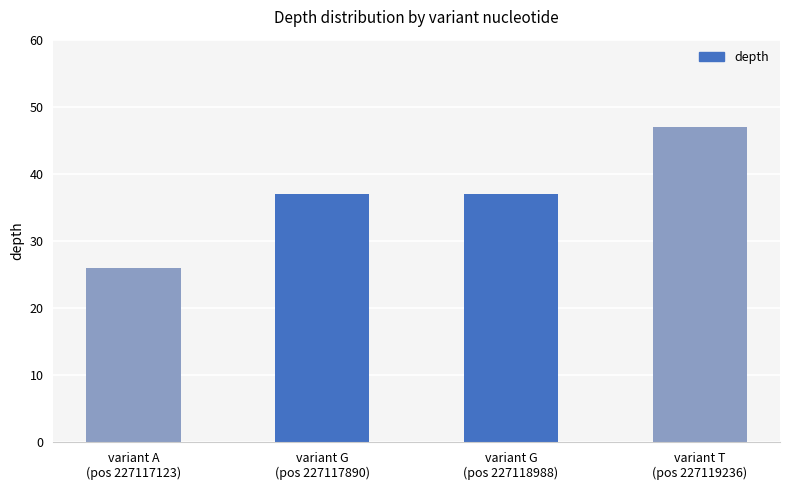

What is the ratio of the value at variant T
(pos 227119236) to the value at variant G
(pos 227117890)?

1.3